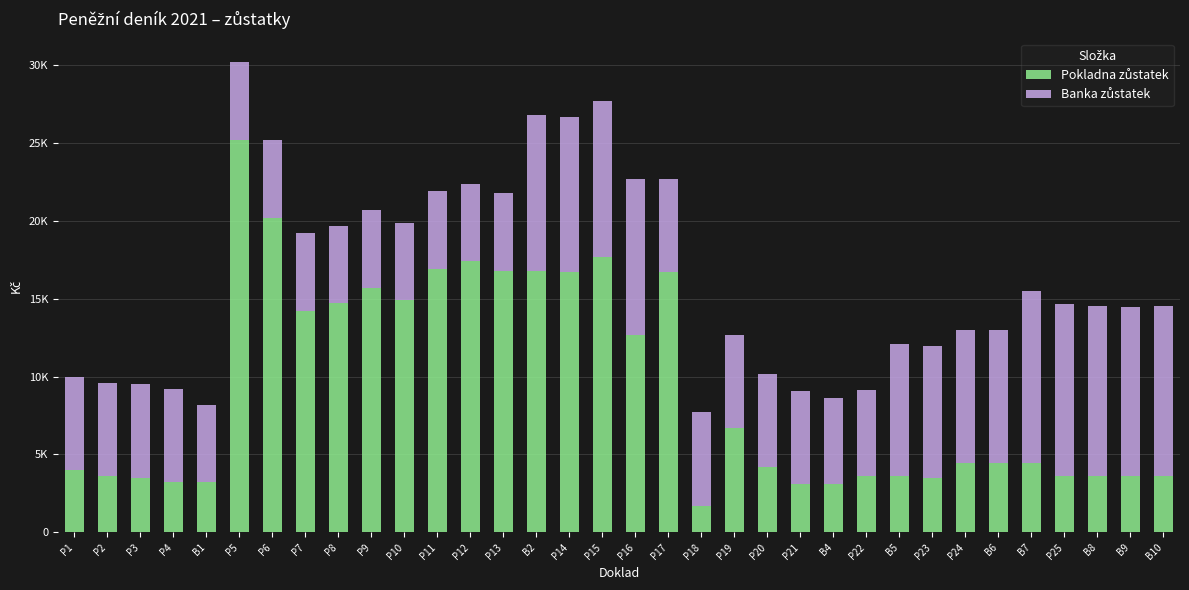

Is it true that Pokladna zůstatek equals 4065 at B4?

False